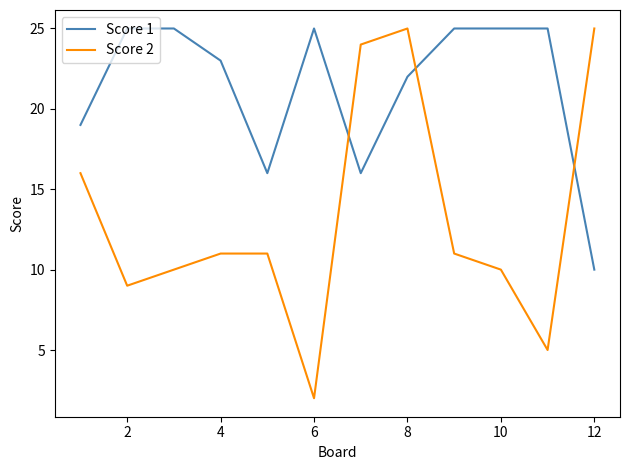

After their last crossing, which series has the higher values: Score 2 or Score 1?

Score 2